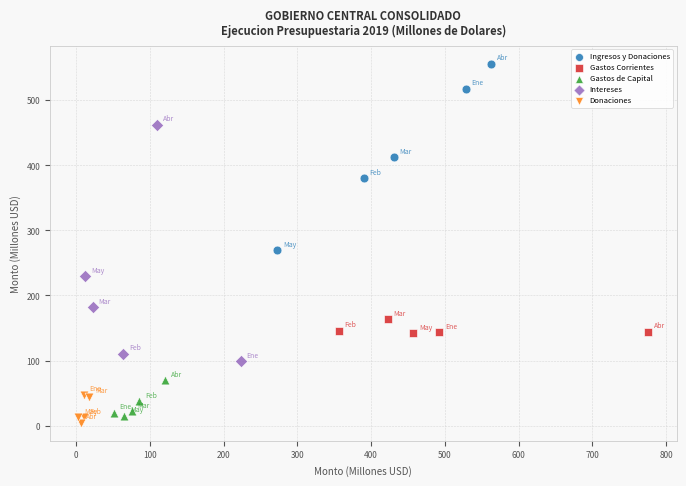

What are all the series names shown in the legend?

Ingresos y Donaciones, Gastos Corrientes, Gastos de Capital, Intereses, Donaciones